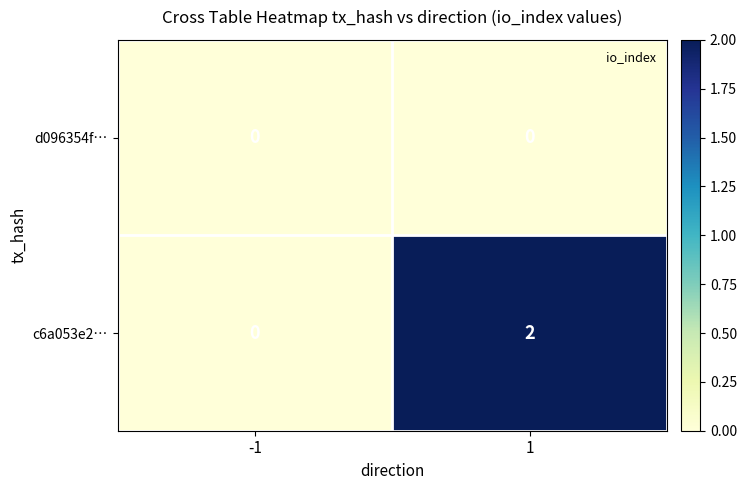

Is it true that c6a053e2… equals 0 at -1?

True